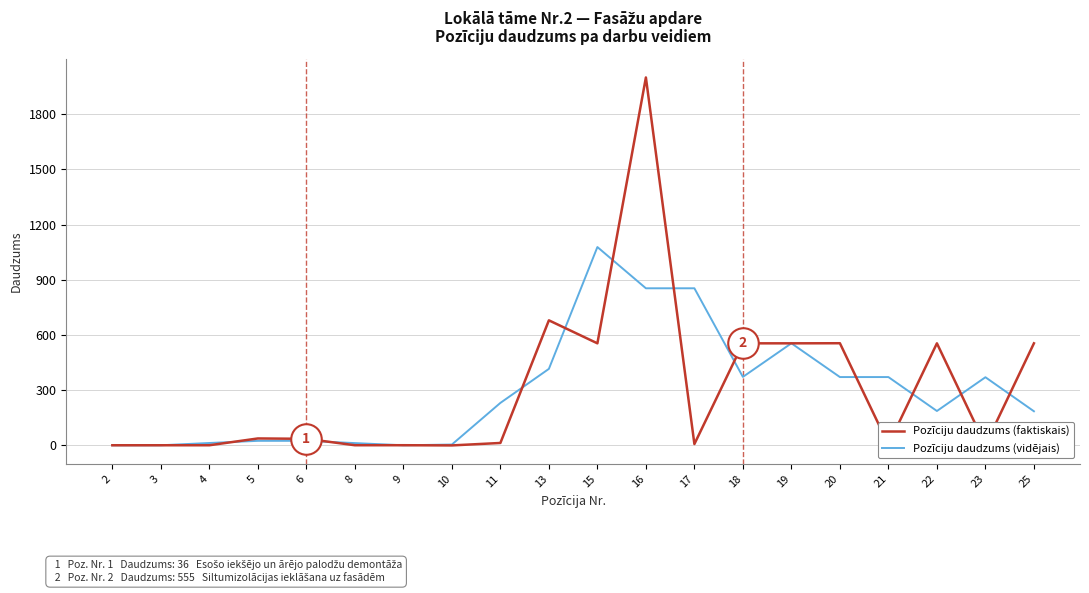

Which series changed the most between 15 and 20?

Pozīciju daudzums (vidējais)